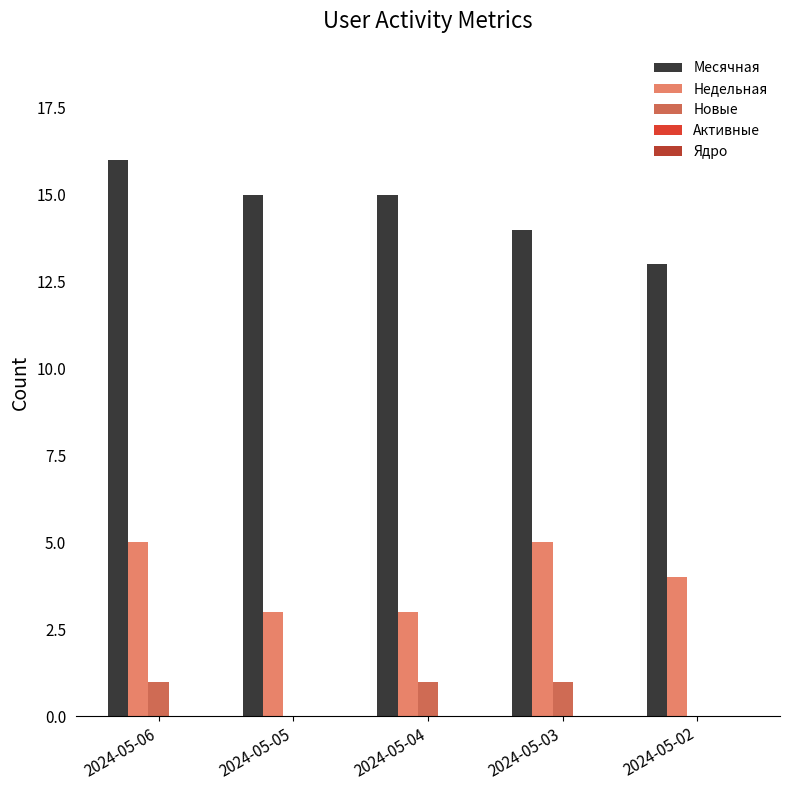

How many groups of bars are there?

5